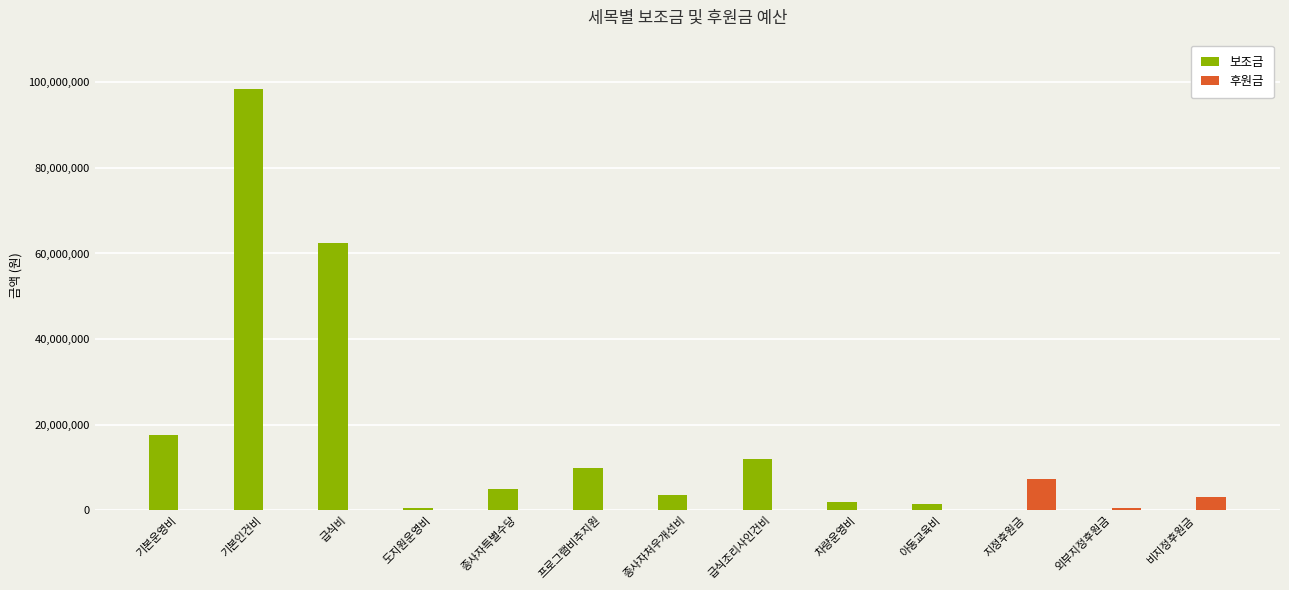

How many series are shown in this chart?

2